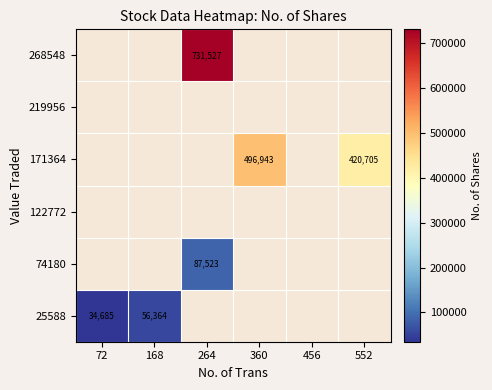

Is the value of 171364 at 360 greater than the value of 219956 at 168?

No